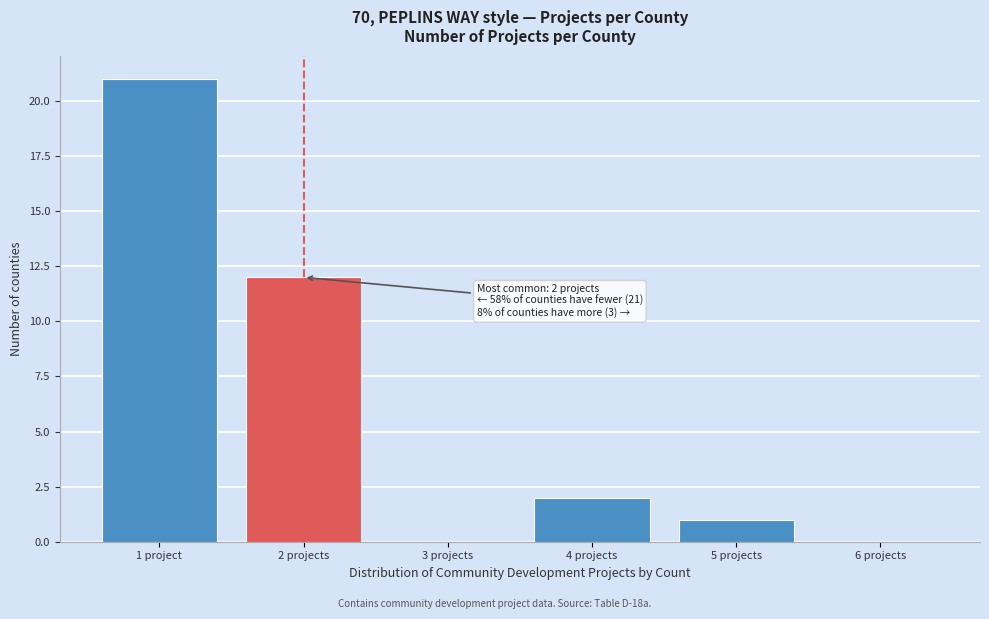

Reading left to right, transcribe all the data shown in this chart.

1 project=21	2 projects=12	3 projects=0	4 projects=2	5 projects=1	6 projects=0